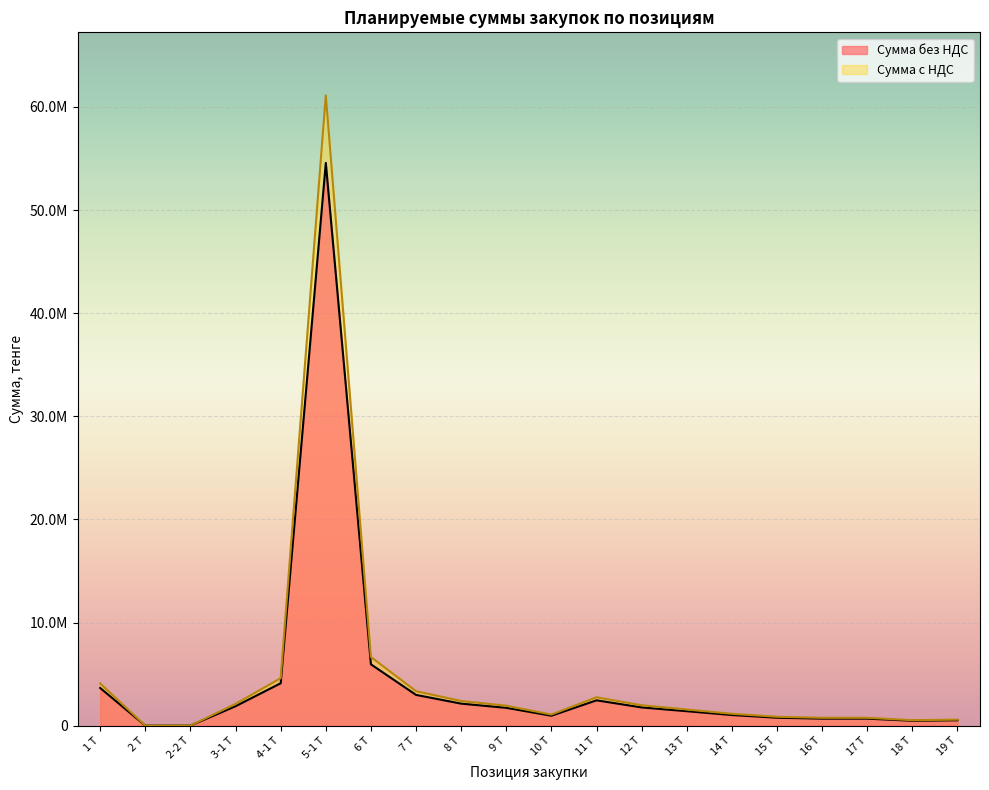

True or false: Сумма с НДС and Сумма без НДС intersect in this chart.

False